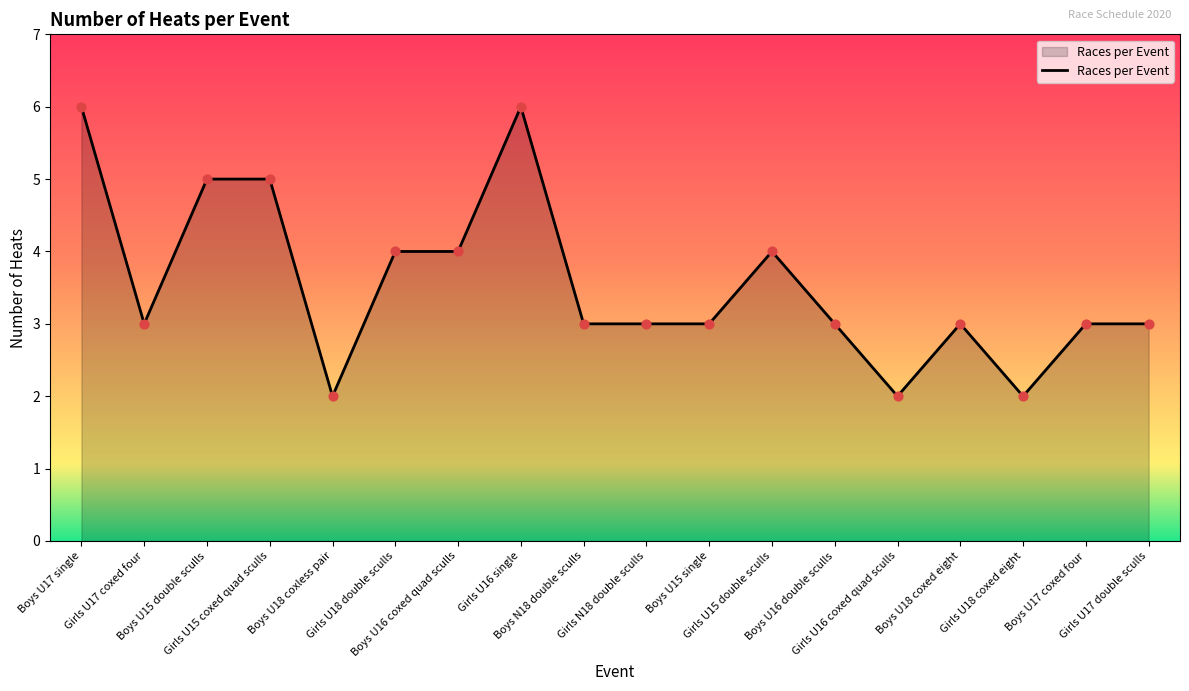

Approximately how many times larger is the value at Boys U15 double sculls compared to Girls U16 single?

0.8